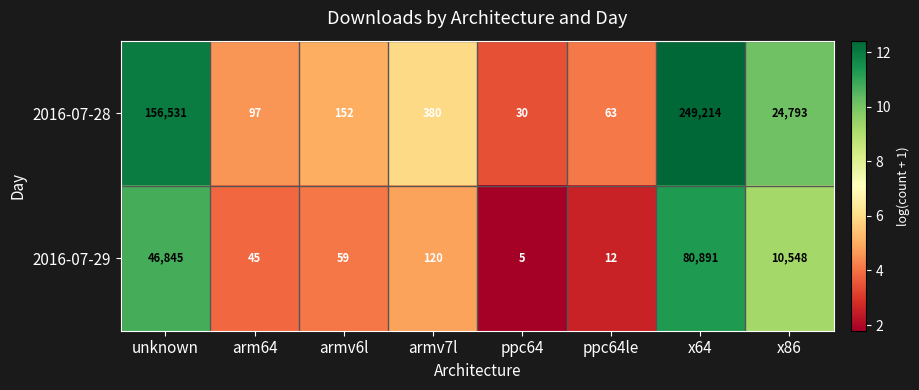

Which category has the highest value across all series?

x64